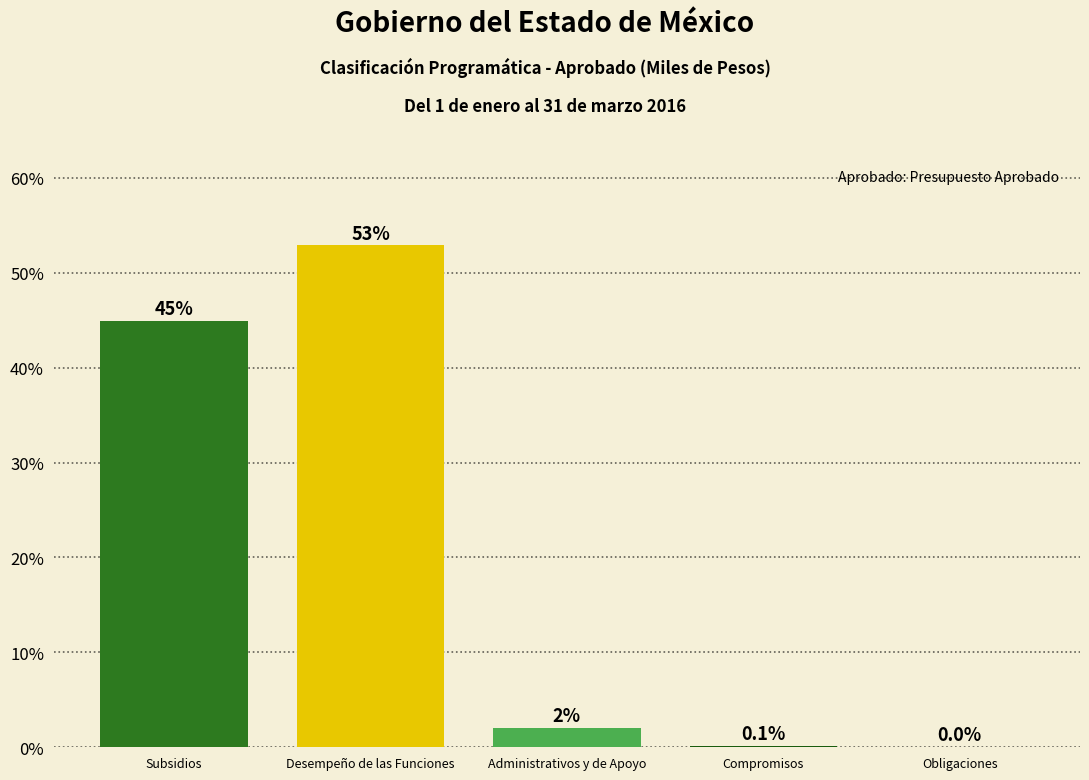

The value at Subsidios is 12.5. True or false?

False